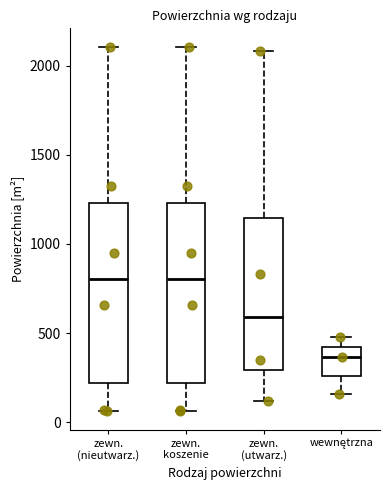

Where does the median line of the box for wewnętrzna sit on the y-axis? The values are not printed on the chart, so give them approximately, as read against the axis.

350